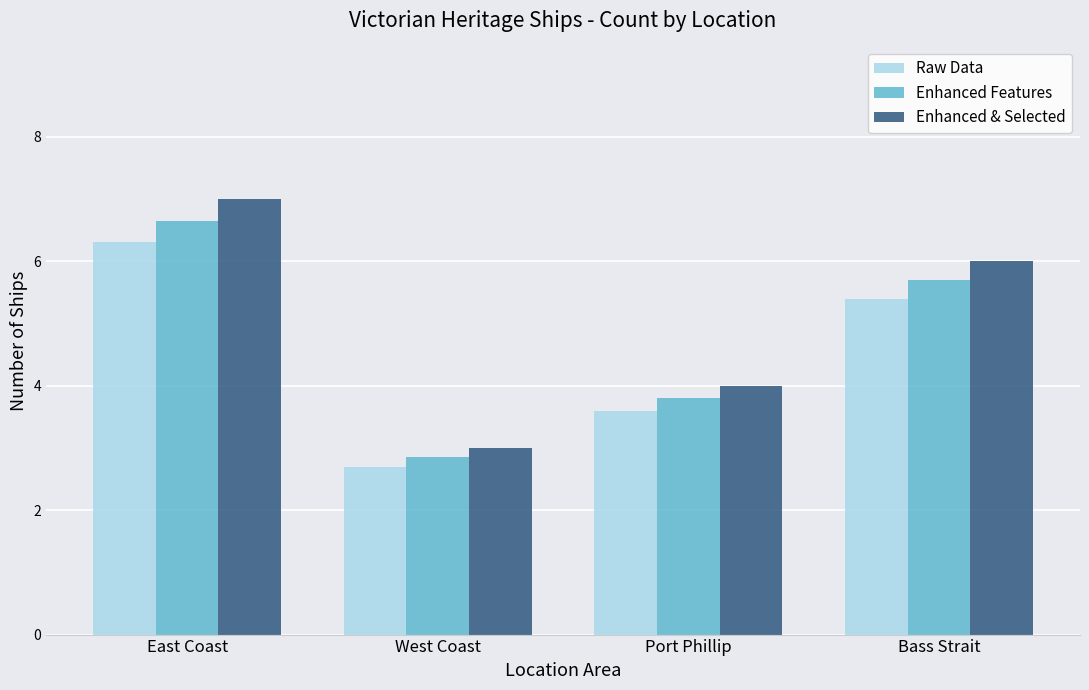

Are the bars grouped side by side (vs. stacked)?

Yes